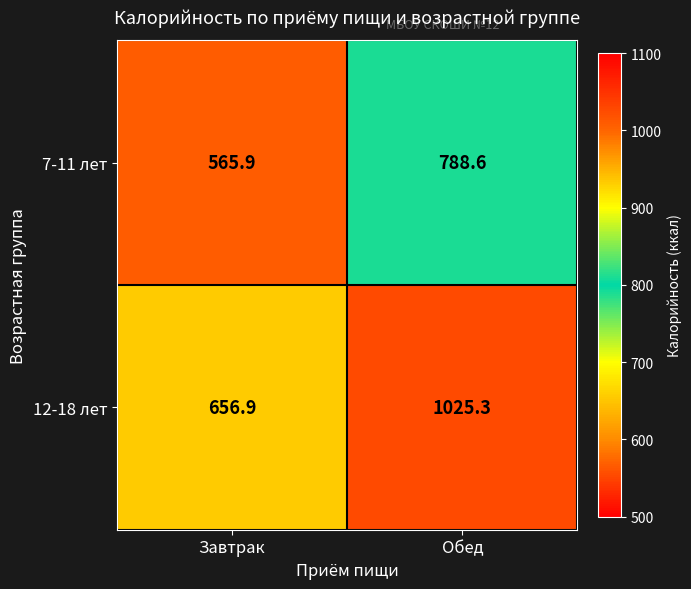

Which label corresponds to the largest value in the chart?

Обед